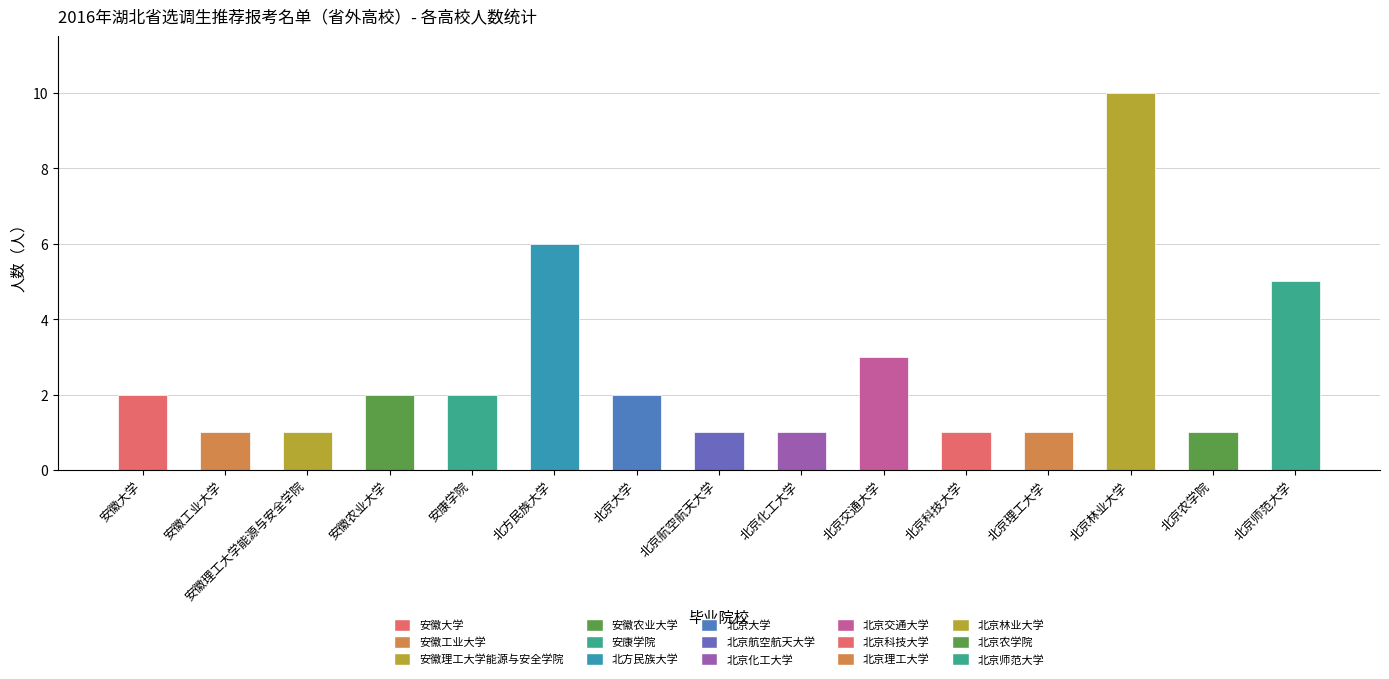

What is the greatest value displayed?

10